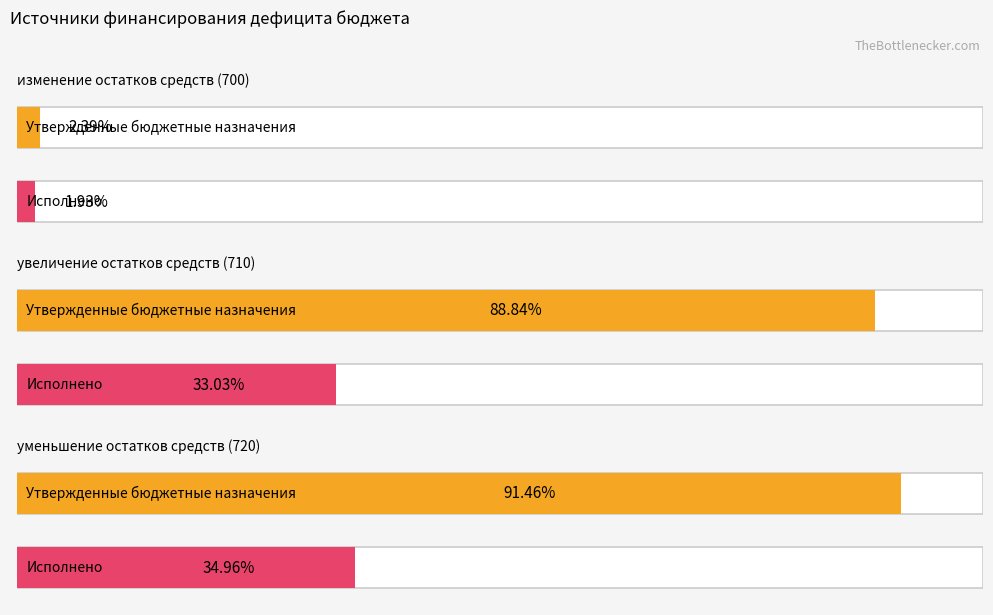

Which series has the largest range (max minus min)?

Утвержденные бюджетные назначения